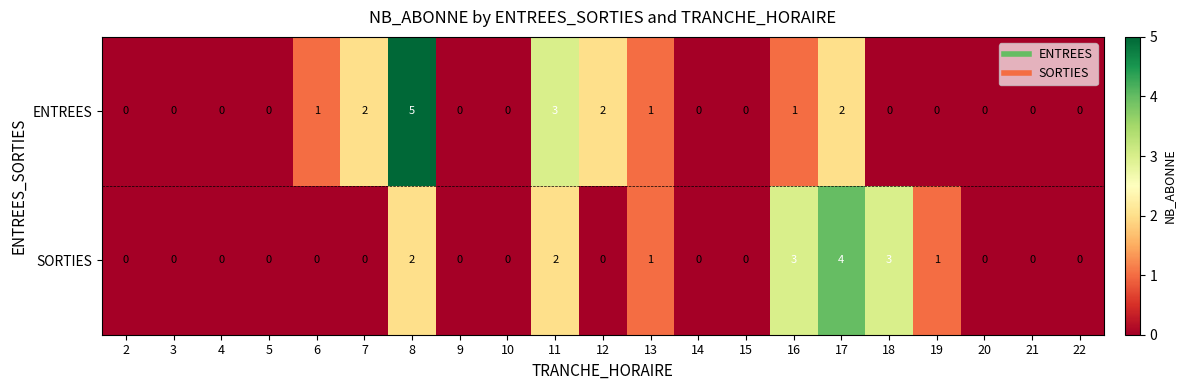

The value of ENTREES at 4 is -3. True or false?

False